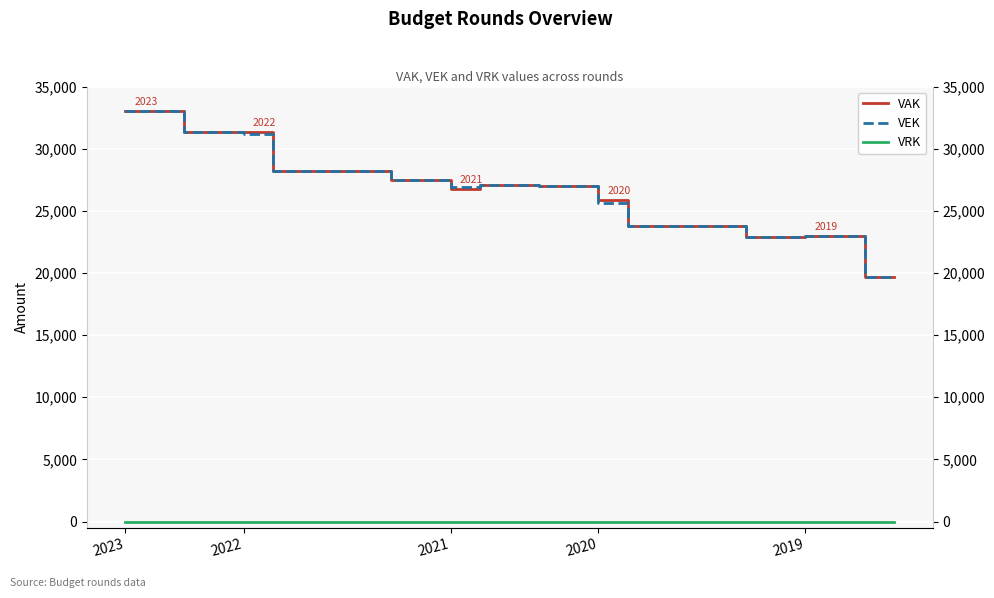

What is the greatest value displayed?

33046